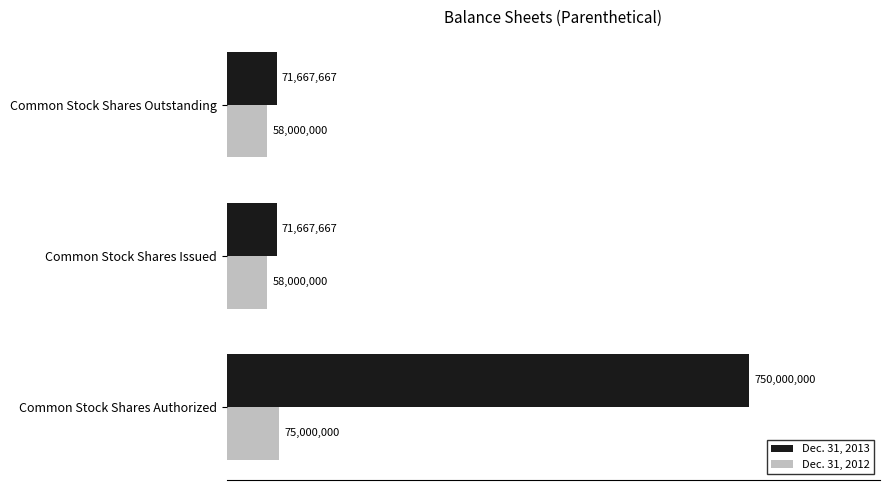

What is the value of the Dec. 31, 2013 bar at the 3rd from the left?

71667667